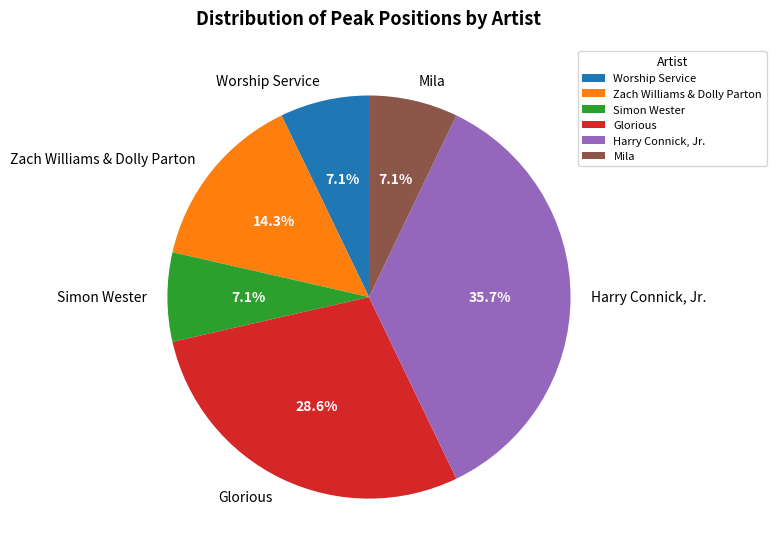

Between Glorious and Harry Connick, Jr., which is larger?

Harry Connick, Jr.